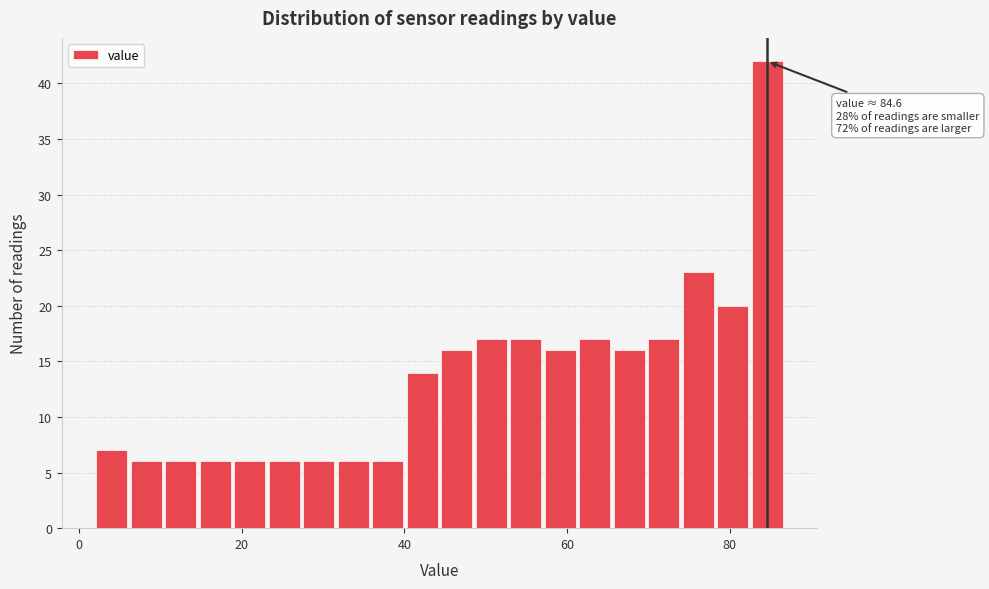

Read against the x-axis, roughly where is the centre of the tallest bar?

84